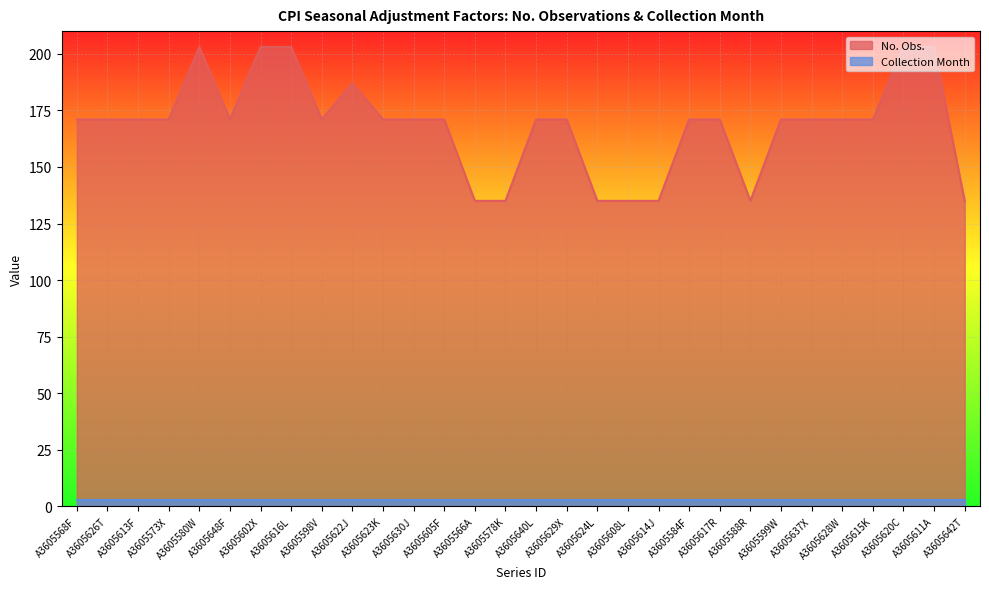

Is it true that the value at A3605630J is 171?

True